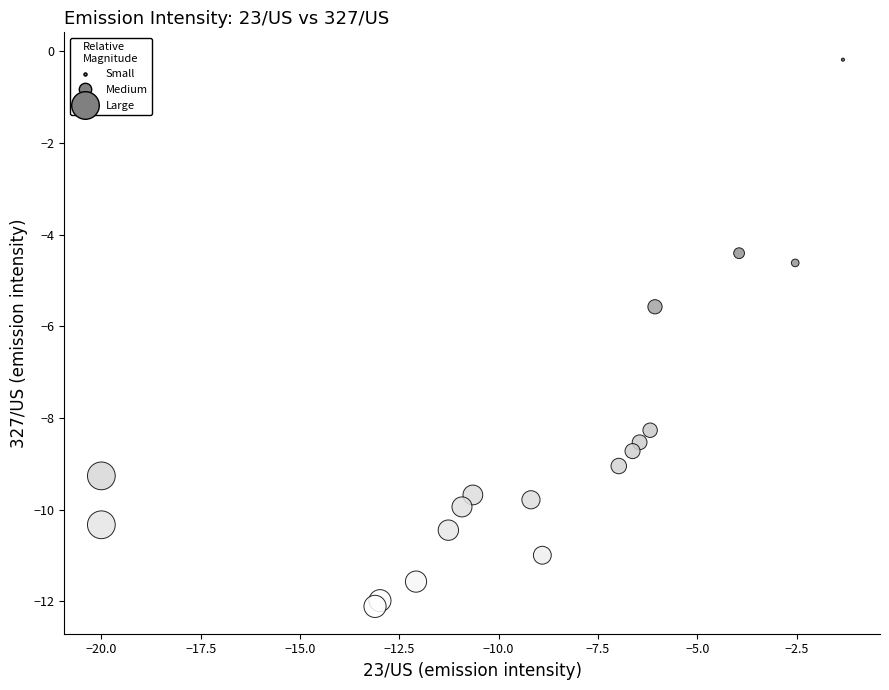

What Y value in the scatter plot is closest to -6?

-5.6